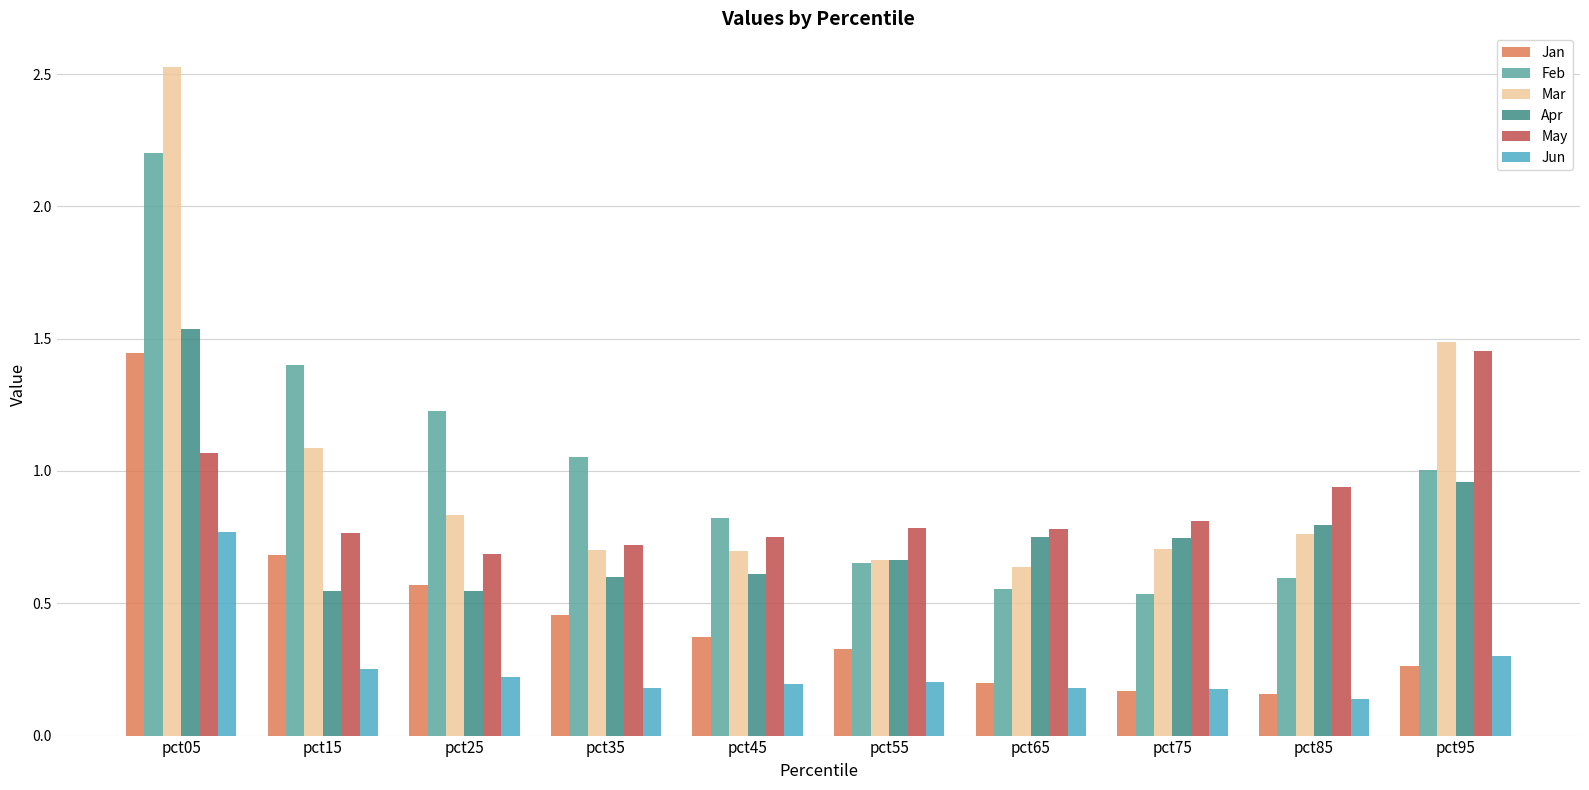

True or false: Jan has a value of 0.2 at pct85.

True